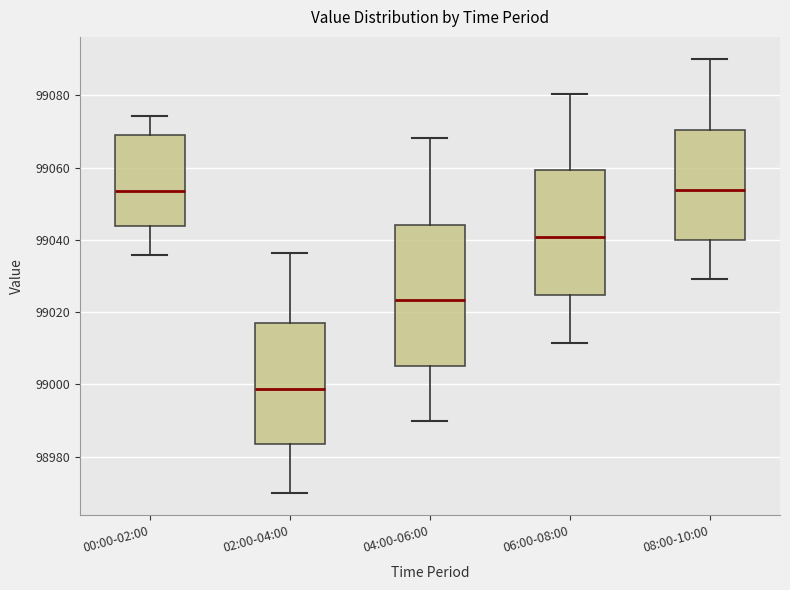

Which box's median line is the lowest?

02:00-04:00